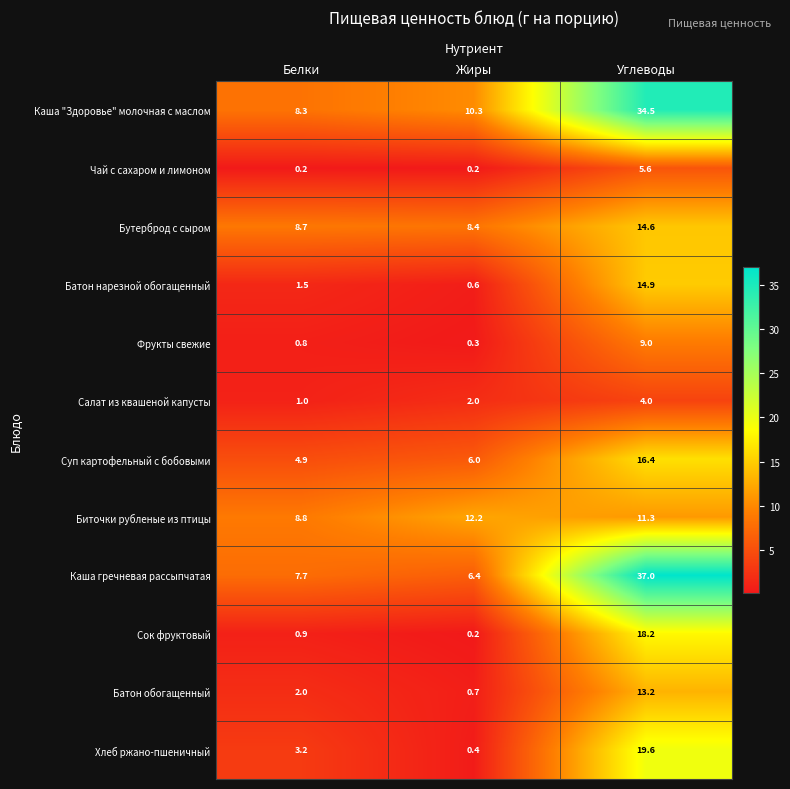

Which category has the highest value in the Суп картофельный с бобовыми series?

Углеводы